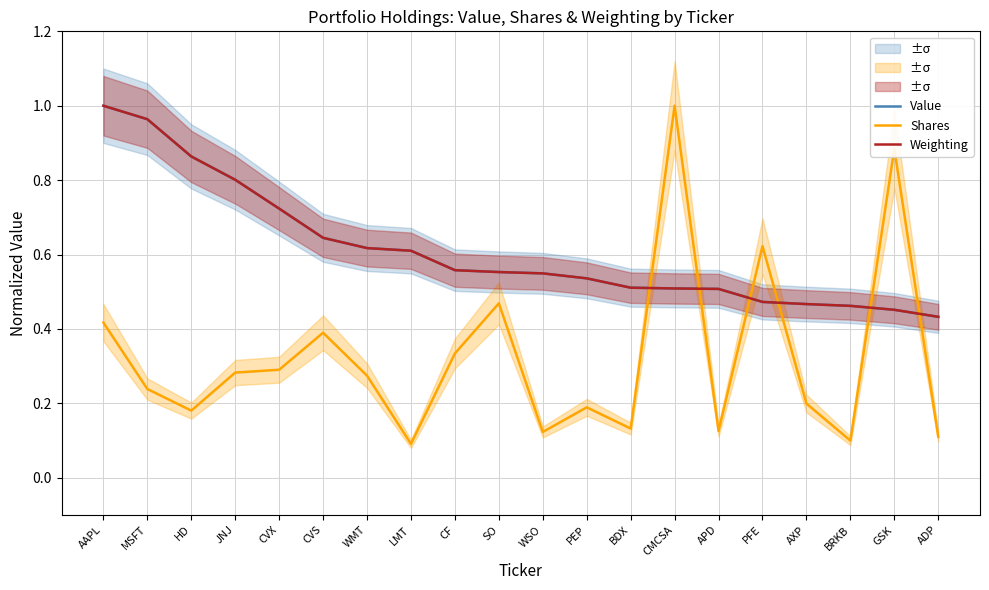

In Shares, how many points are lower than both neighbors (excluding endpoints)?

6